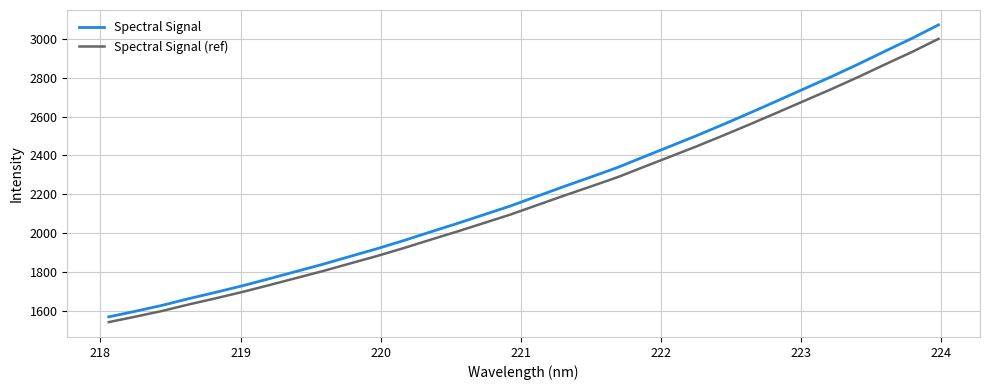

At how many categories does at least one series exceed 2410?

11